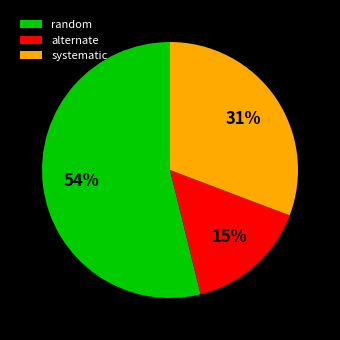

Between systematic and random, which is larger?

random